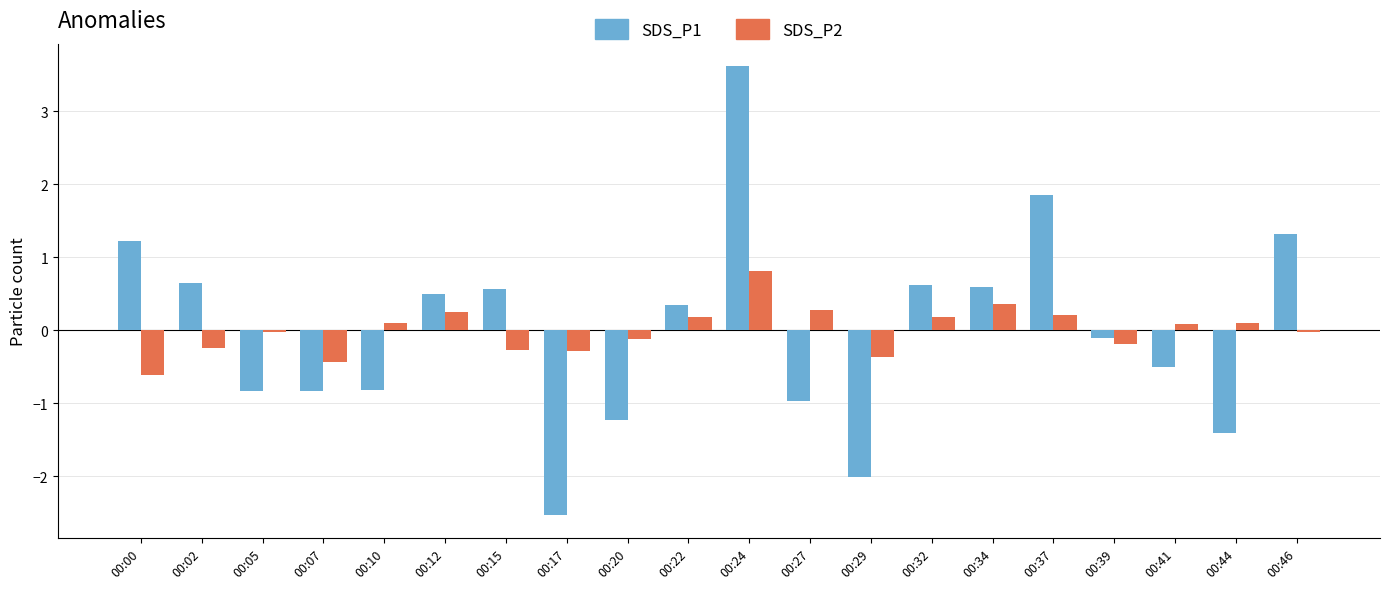

How many positive values does the SDS_P1 series have?

10